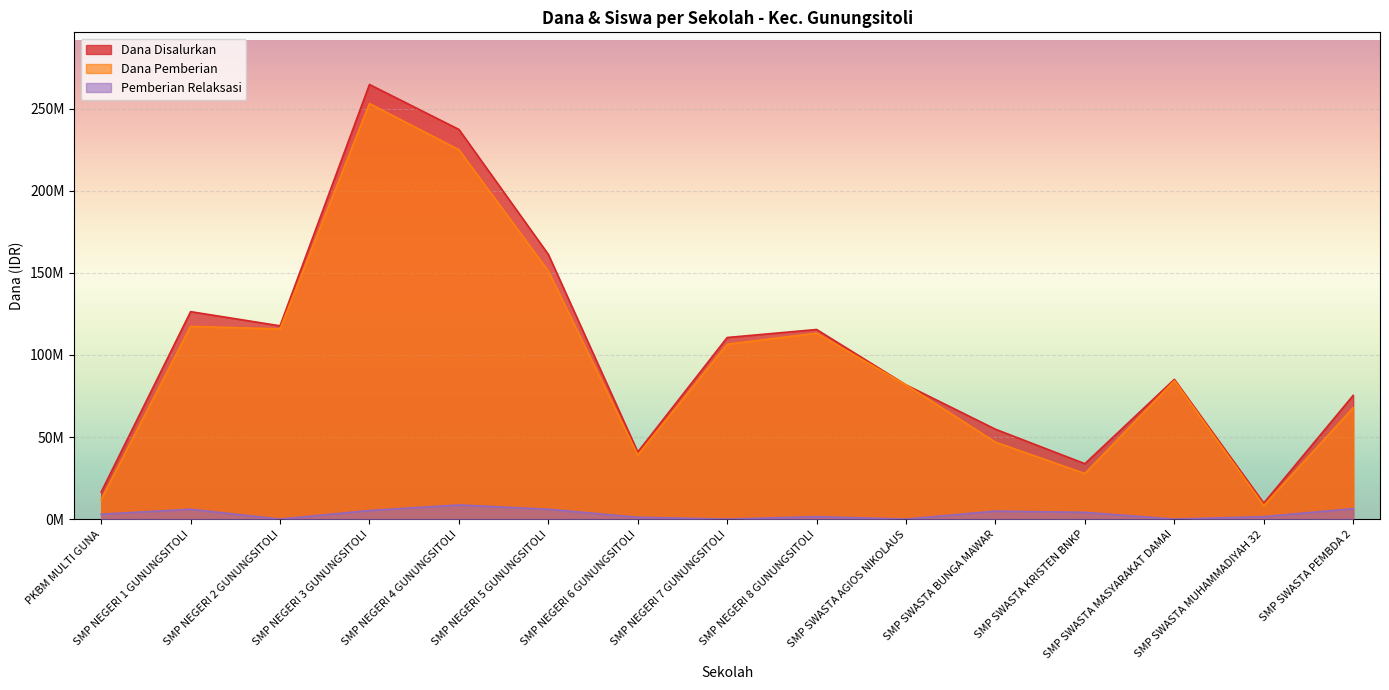

Rank the series at SMP NEGERI 2 GUNUNGSITOLI from highest to lowest value.

Dana Disalurkan, Dana Pemberian, Pemberian Relaksasi